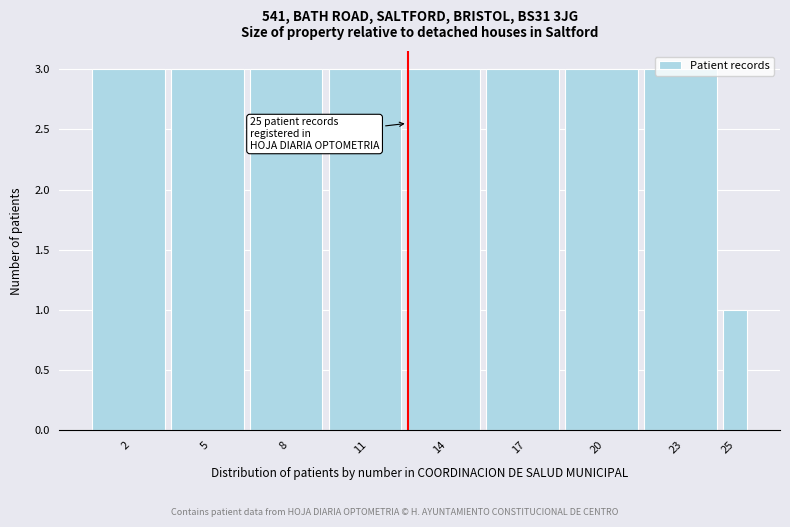

What is the value of the 7th bar from the left?

3